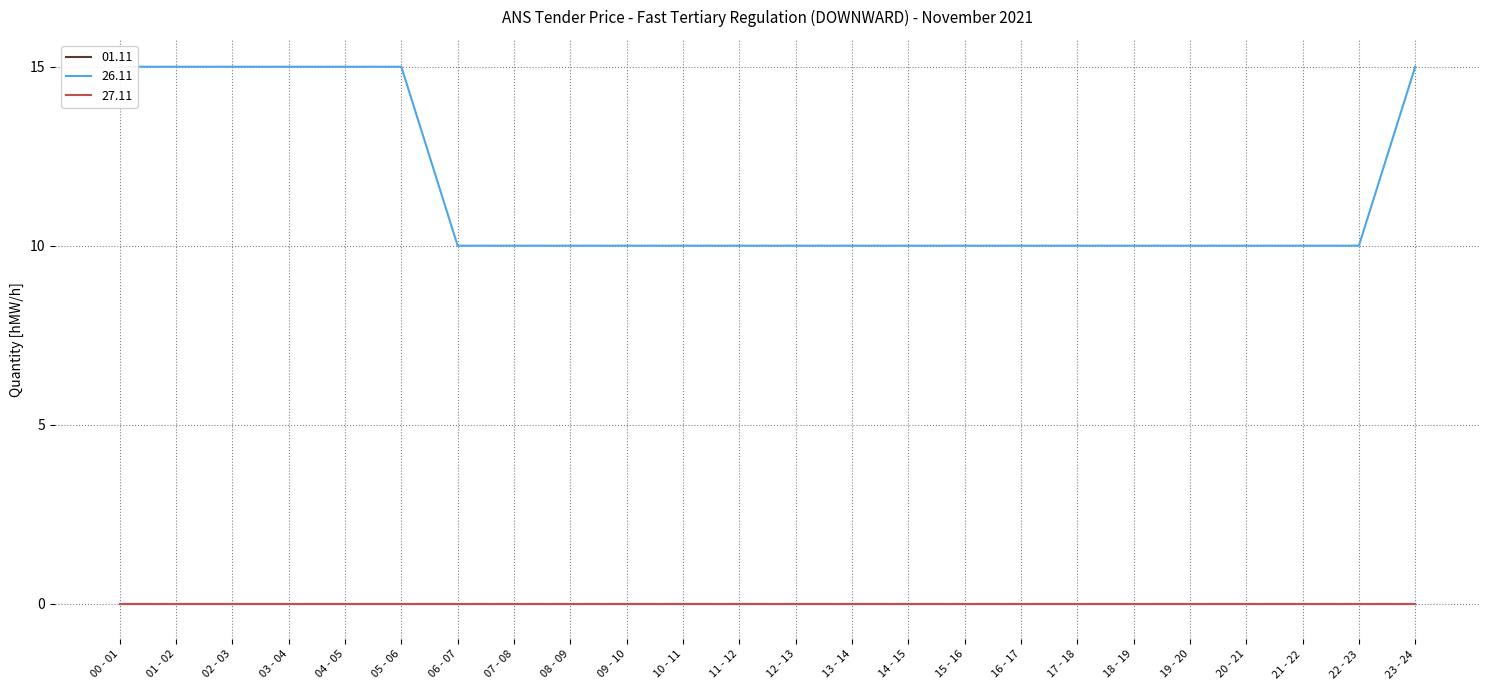

Reading left to right, what are all the values shown in this chart?

01.11: 00 - 01=0	01 - 02=0	02 - 03=0	03 - 04=0	04 - 05=0	05 - 06=0	06 - 07=0	07 - 08=0	08 - 09=0	09 - 10=0	10 - 11=0	11 - 12=0	12 - 13=0	13 - 14=0	14 - 15=0	15 - 16=0	16 - 17=0	17 - 18=0	18 - 19=0	19 - 20=0	20 - 21=0	21 - 22=0	22 - 23=0	23 - 24=0
26.11: 00 - 01=15	01 - 02=15	02 - 03=15	03 - 04=15	04 - 05=15	05 - 06=15	06 - 07=10	07 - 08=10	08 - 09=10	09 - 10=10	10 - 11=10	11 - 12=10	12 - 13=10	13 - 14=10	14 - 15=10	15 - 16=10	16 - 17=10	17 - 18=10	18 - 19=10	19 - 20=10	20 - 21=10	21 - 22=10	22 - 23=10	23 - 24=15
27.11: 00 - 01=0	01 - 02=0	02 - 03=0	03 - 04=0	04 - 05=0	05 - 06=0	06 - 07=0	07 - 08=0	08 - 09=0	09 - 10=0	10 - 11=0	11 - 12=0	12 - 13=0	13 - 14=0	14 - 15=0	15 - 16=0	16 - 17=0	17 - 18=0	18 - 19=0	19 - 20=0	20 - 21=0	21 - 22=0	22 - 23=0	23 - 24=0